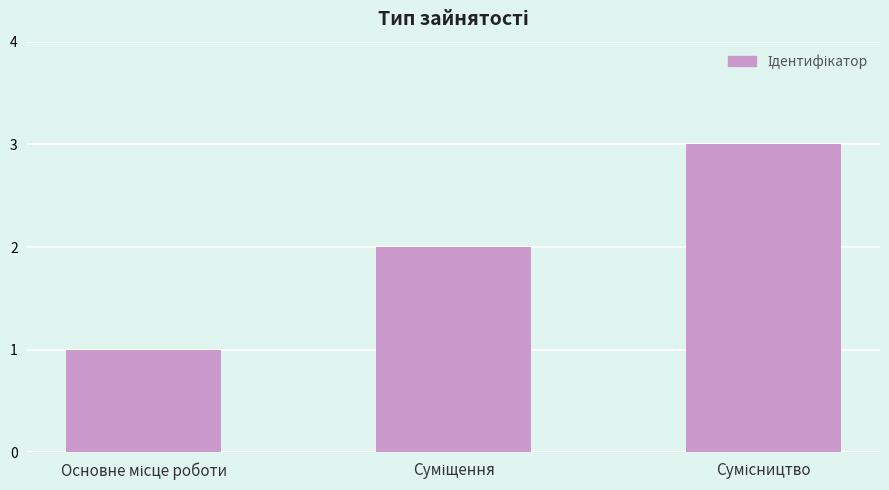

What is the maximum value shown in the chart?

3